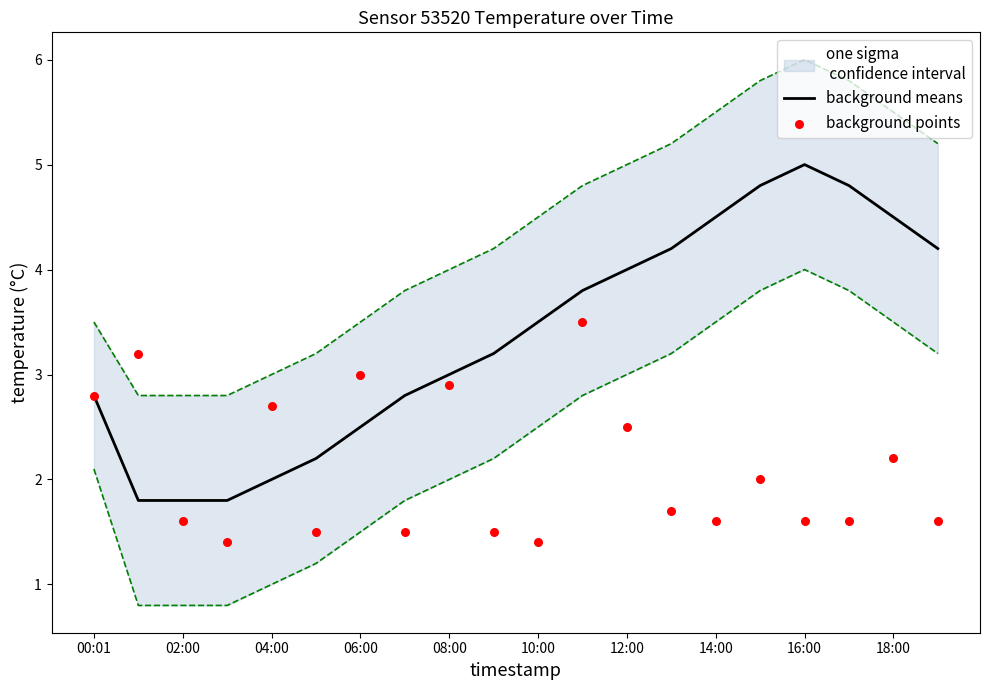

At how many categories does at least one series exceed 3?

12